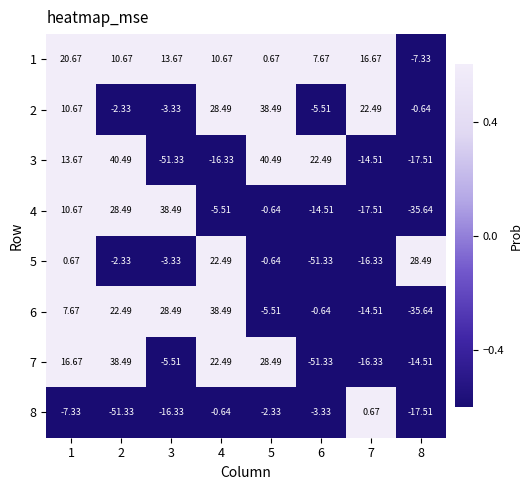

How many series are shown in this chart?

8